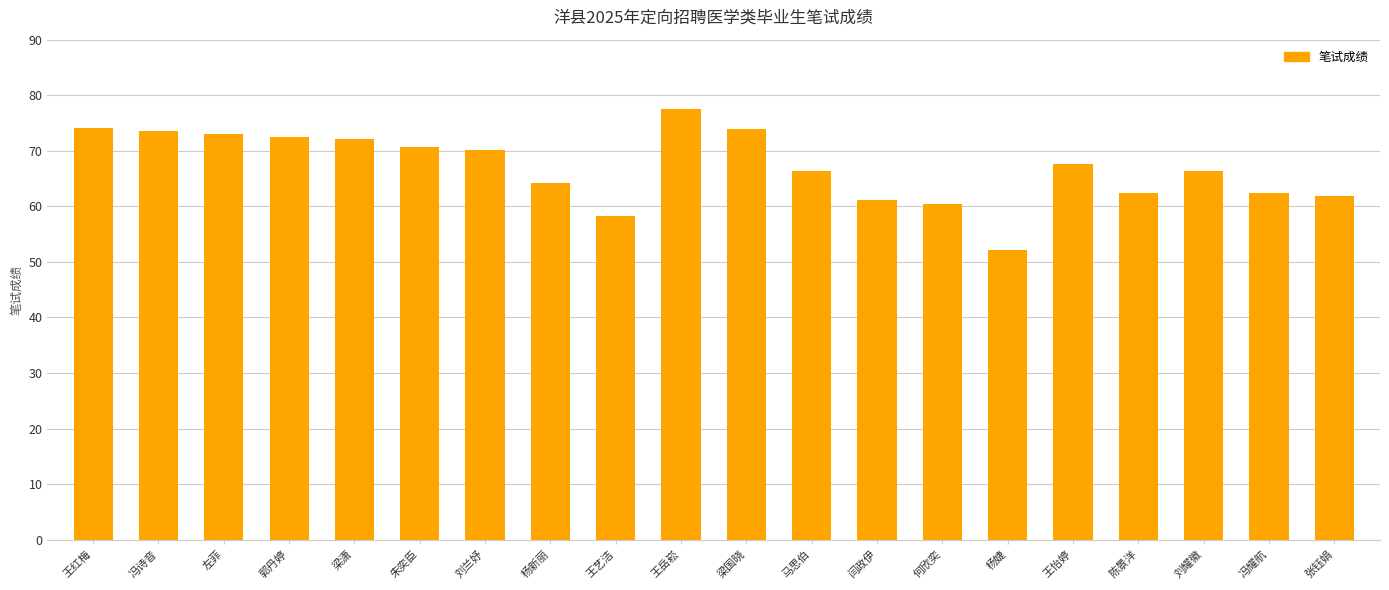

What value does the data have at 冯耀航?

62.5